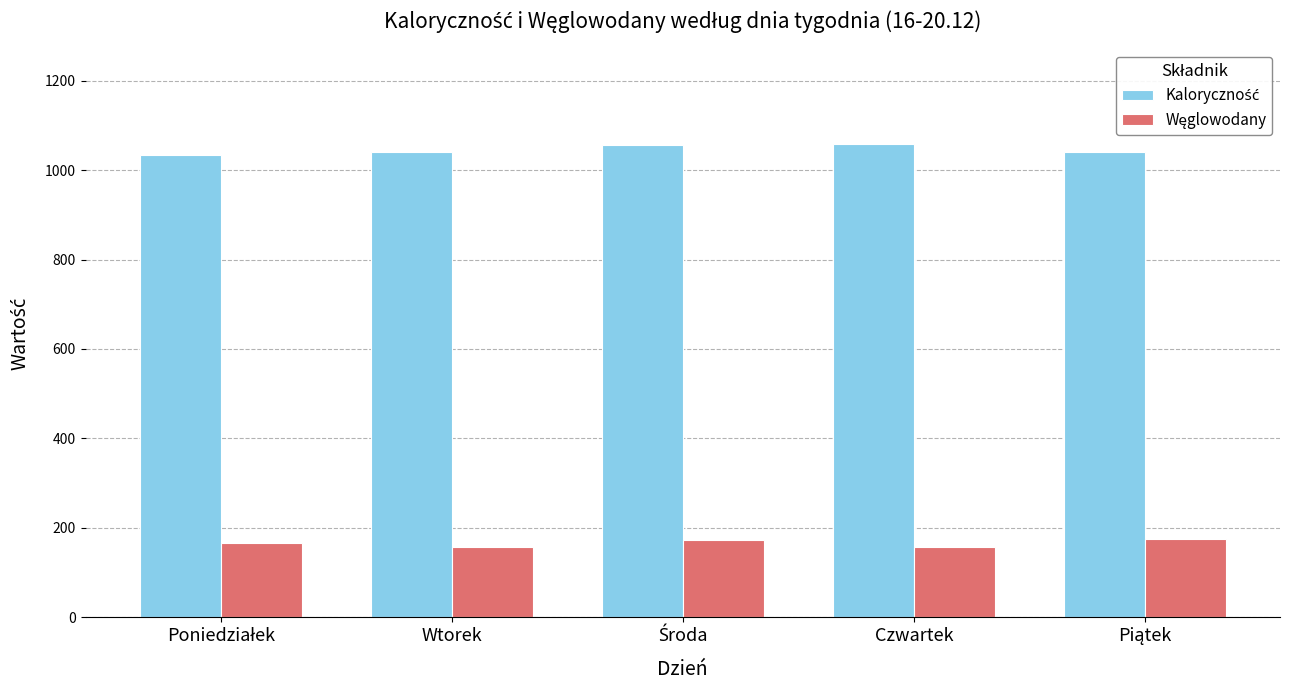

At how many categories does at least one series exceed 662?

5